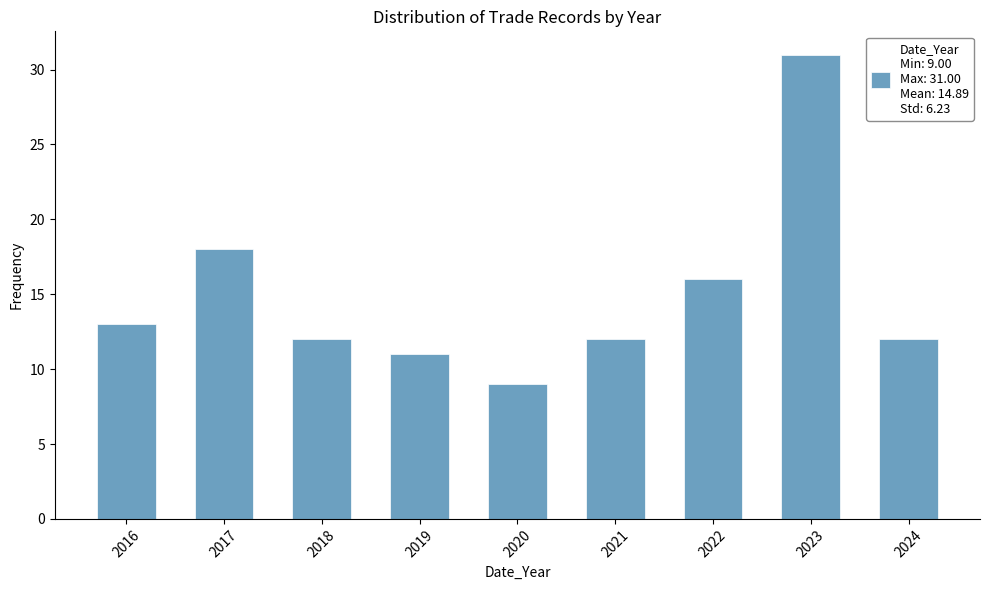

Reading left to right, list all the values displayed in this chart.

2016=13	2017=18	2018=12	2019=11	2020=9	2021=12	2022=16	2023=31	2024=12